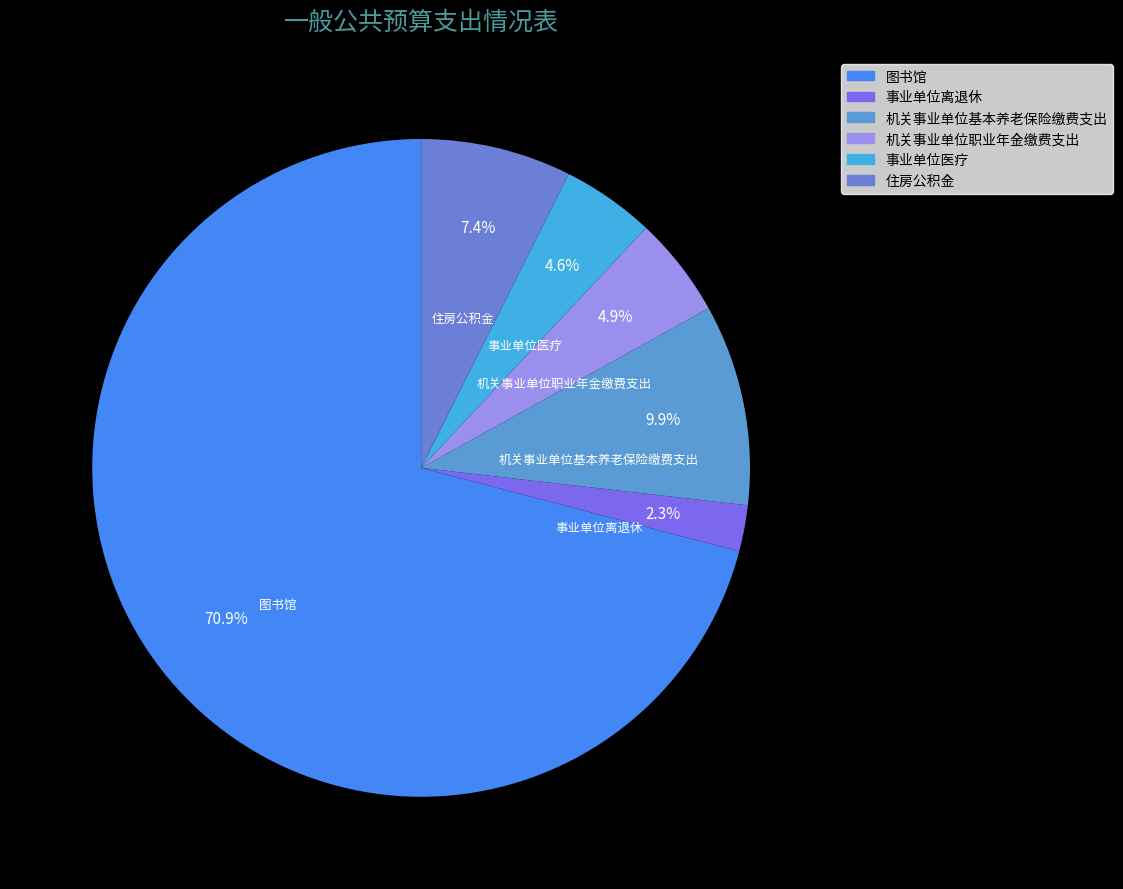

Which slice is the largest?

图书馆